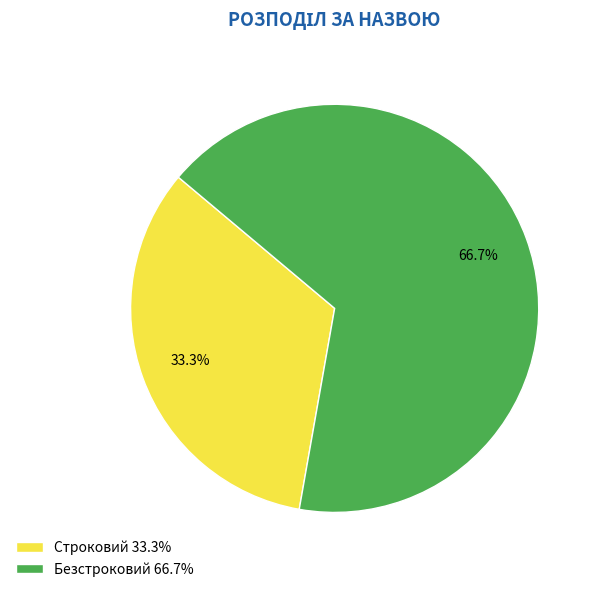

Combined, what portion of the pie is Безстроковий and Строковий?

100.0%